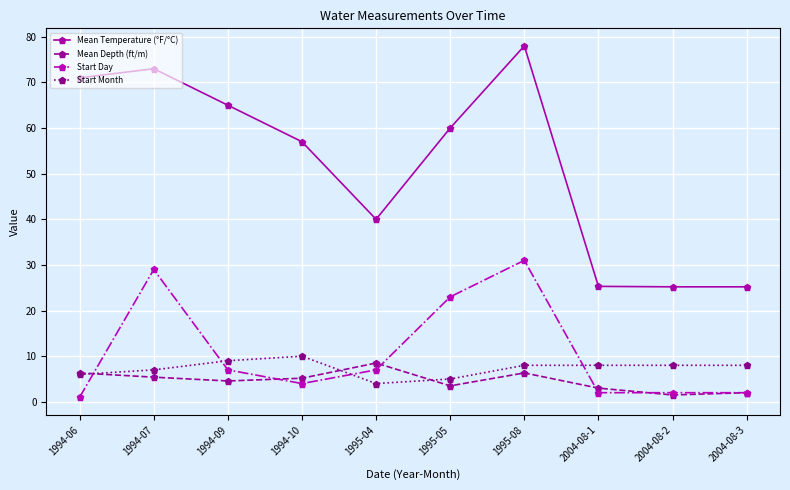

True or false: Mean Depth (ft/m) and Start Month cross at least once.

True